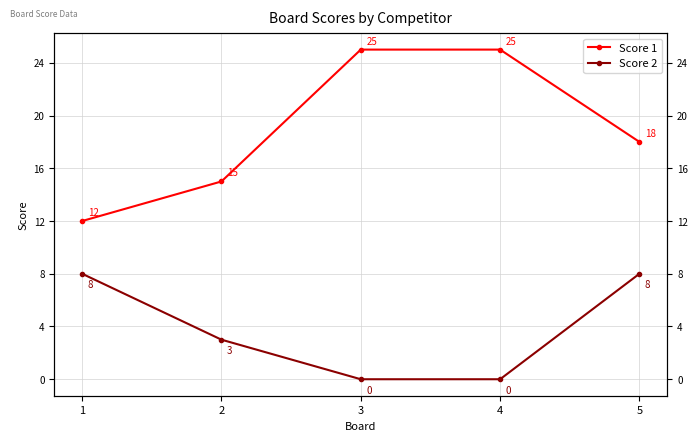

Which series has the largest total across all categories?

Score 1